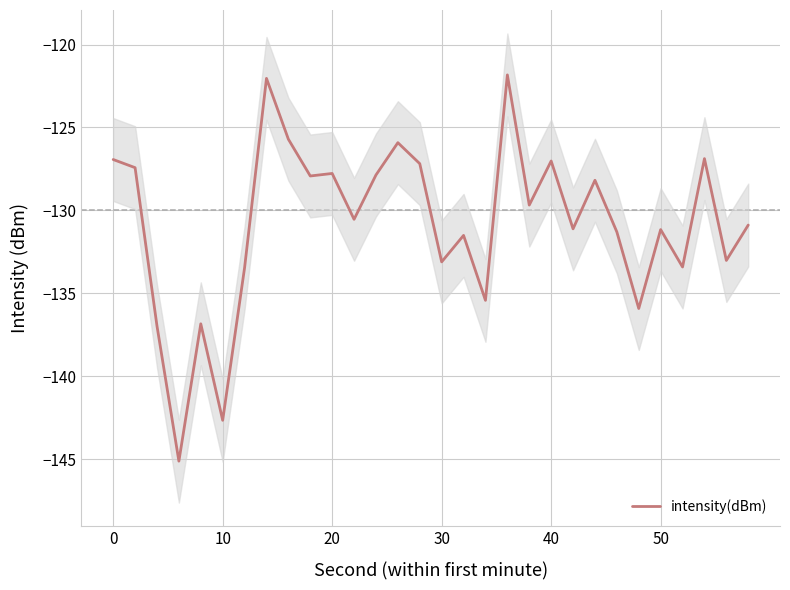

Reading left to right, extract all data points from this chart.

-126.9	-127.4	-137.0	-145.1	-136.8	-142.7	-133.5	-122.0	-125.7	-127.9	-127.8	-130.5	-127.9	-125.9	-127.2	-133.1	-131.5	-135.4	-121.8	-129.7	-127.0	-131.1	-128.2	-131.3	-135.9	-131.2	-133.4	-126.9	-133.0	-130.9